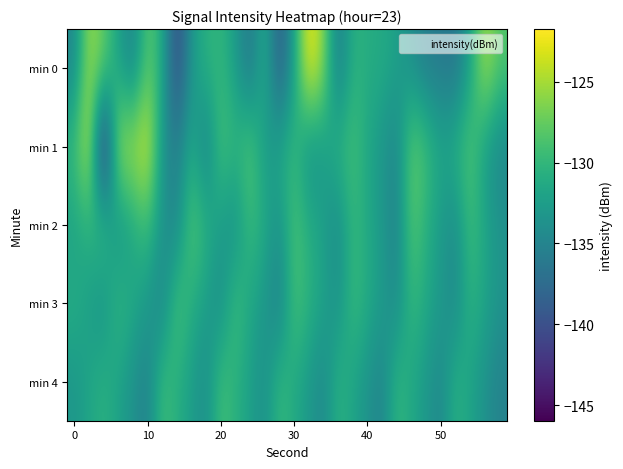

How many series are shown in this chart?

5